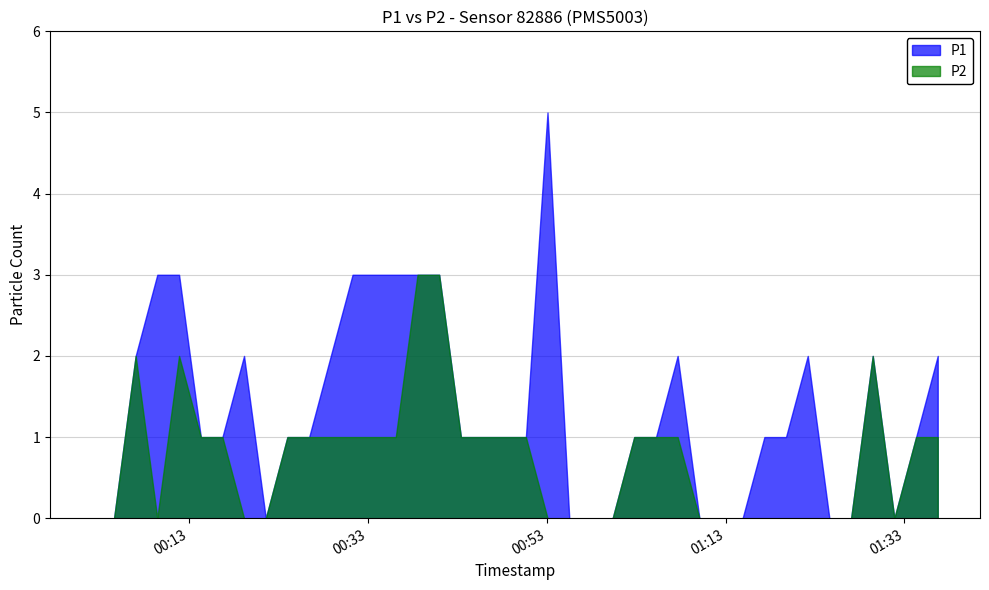

Is the value of P1 at 2024-02-23T00:02:11 greater than the value of P2 at 2024-02-23T00:11:53?

No